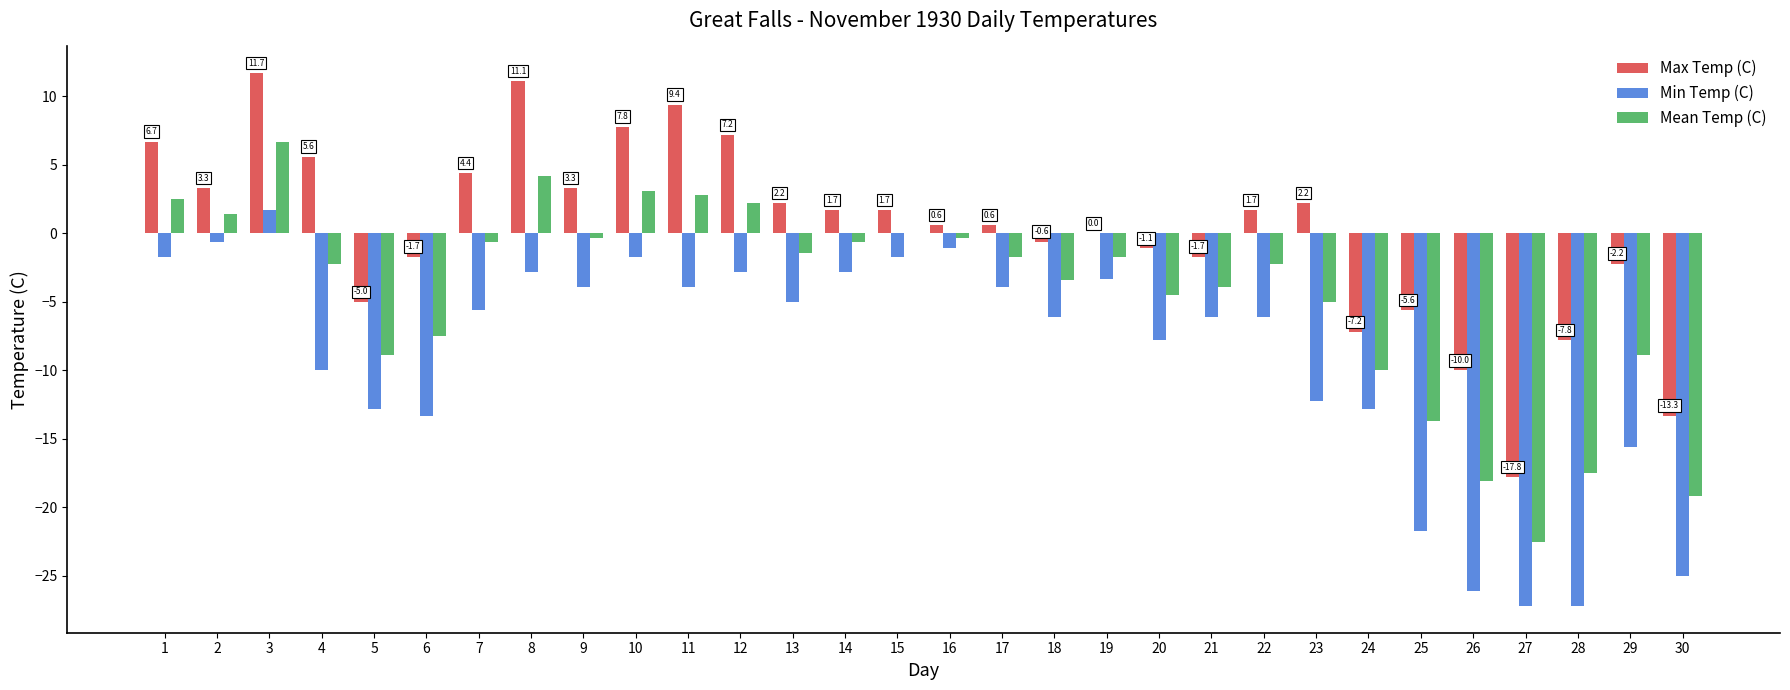

What is the maximum value for Max Temp (C)?

11.7